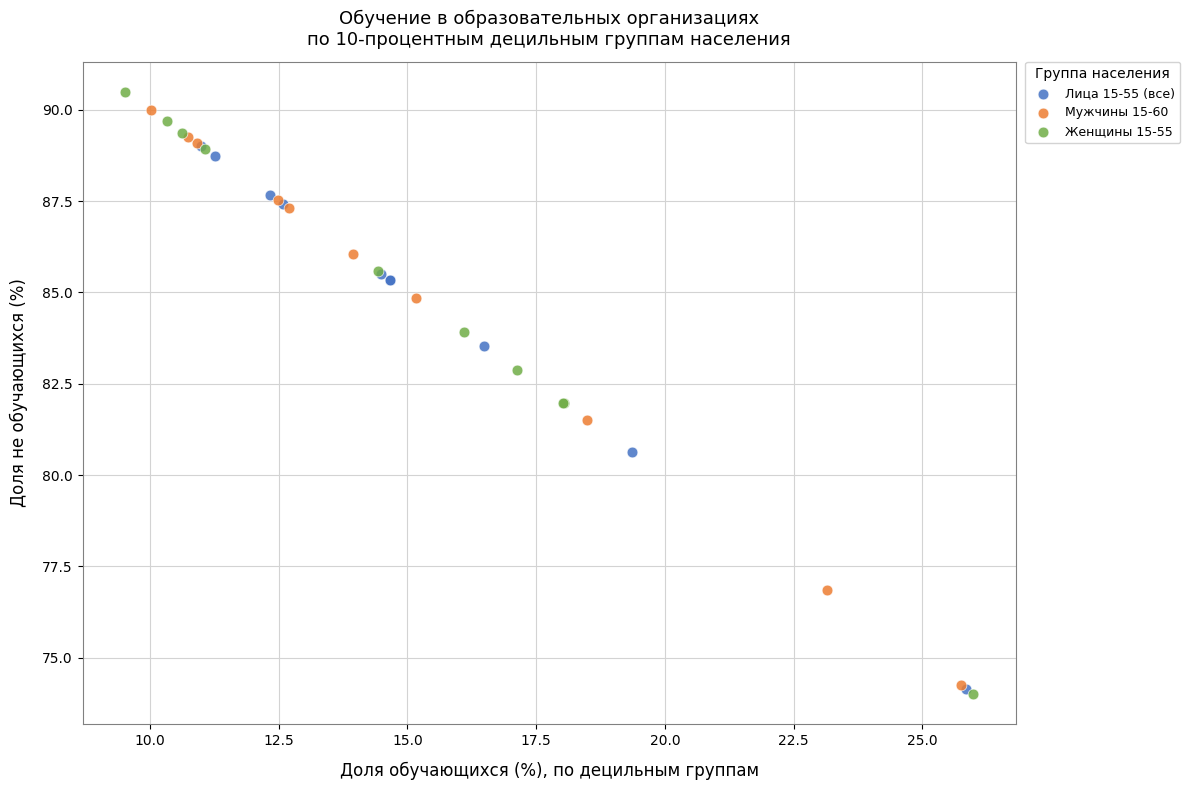

Which series has the largest Y range (max minus min)?

Женщины 15-55